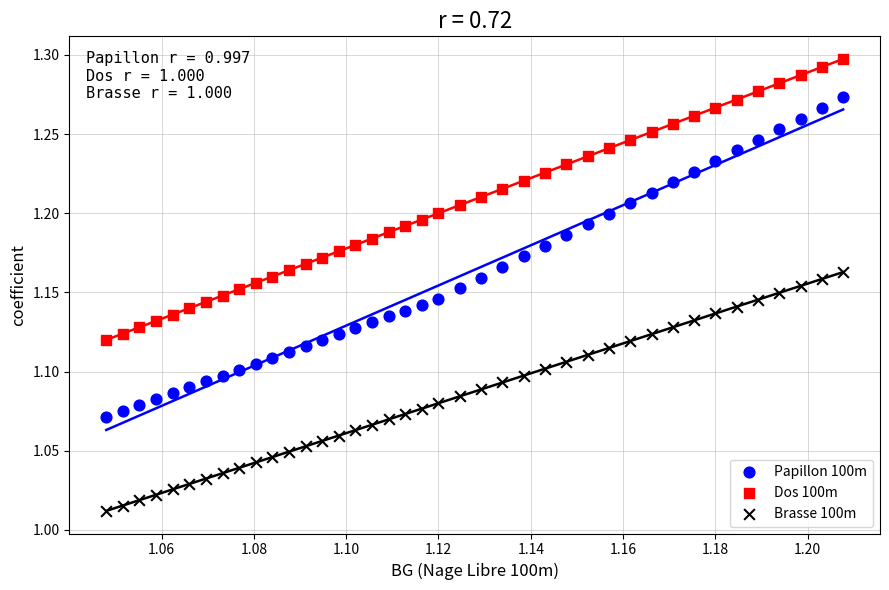

Which series reaches the maximum Y coordinate?

Dos 100m